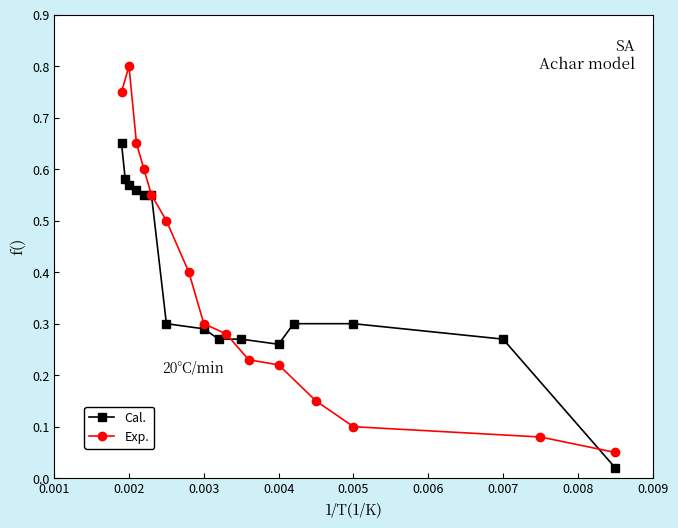

At which category does Exp. reach its first local peak?

0.002